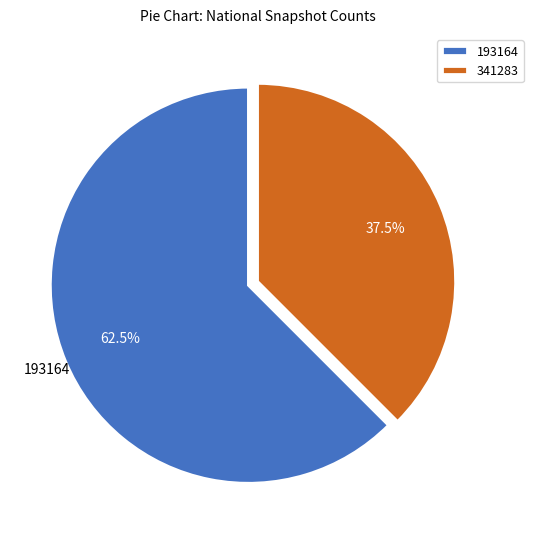

Is there a majority slice in this chart?

Yes